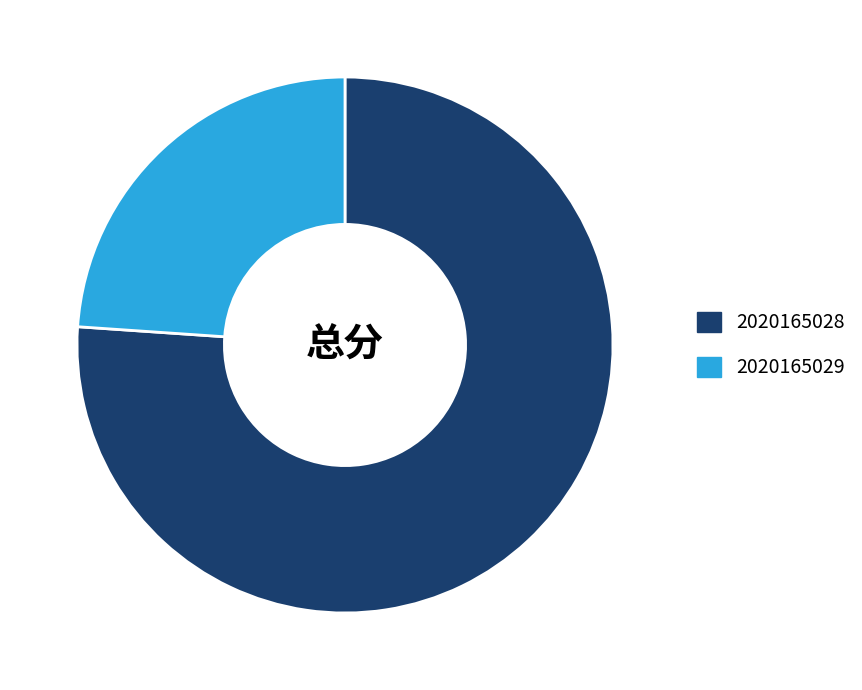

The 2020165028 slice represents 76% of the pie. True or false?

True